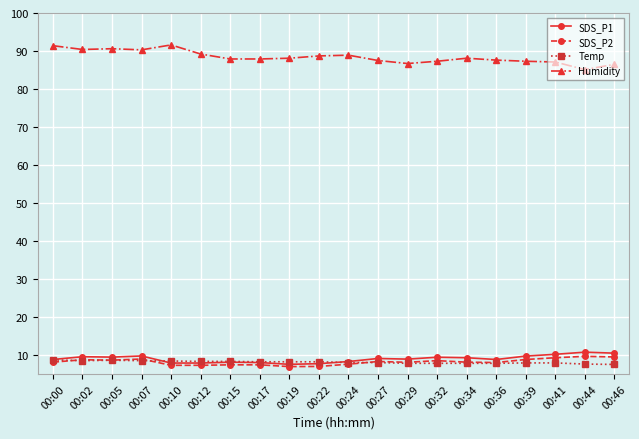

Which series has the largest total across all categories?

Humidity